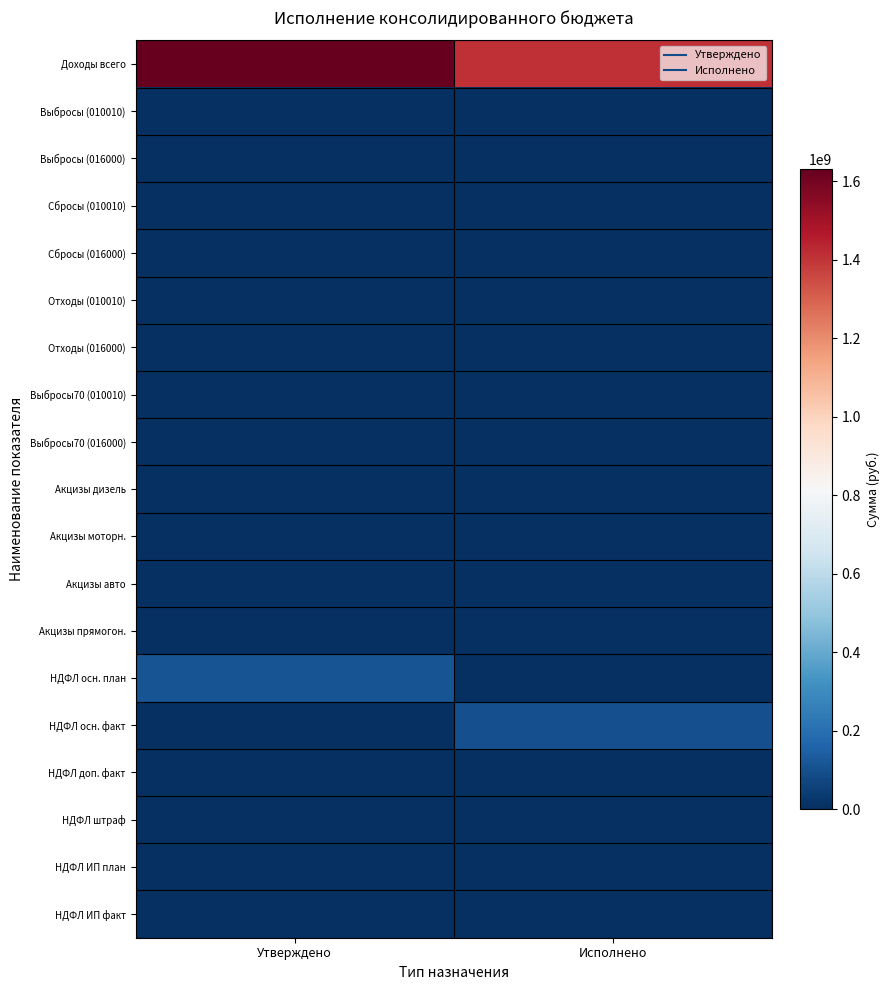

Count the number of data series in this chart.

19